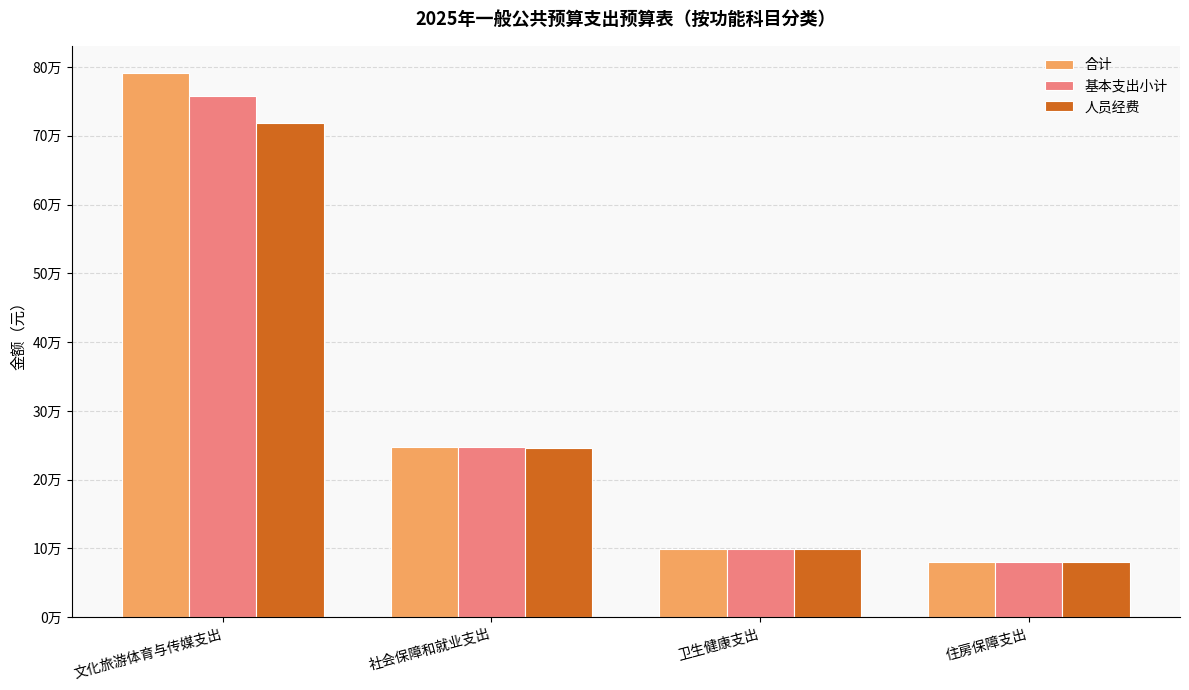

What is the label of the 1st bar from the left?

文化旅游体育与传媒支出